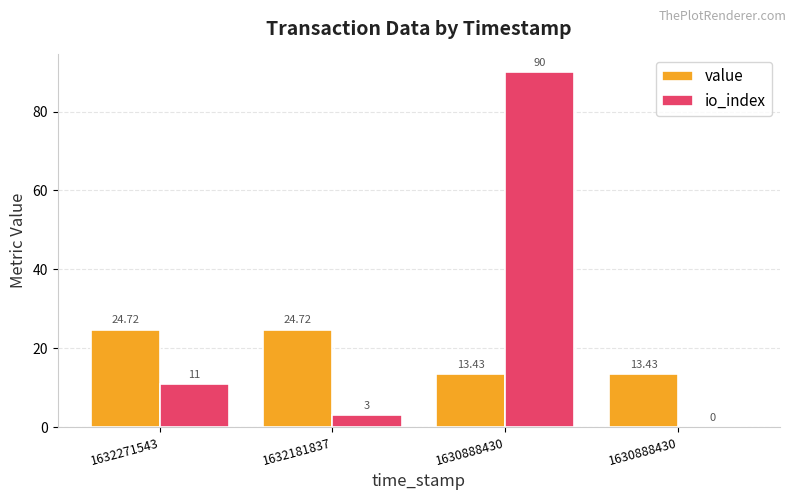

Which series changed the most between 1632181837 and 1630888430?

io_index